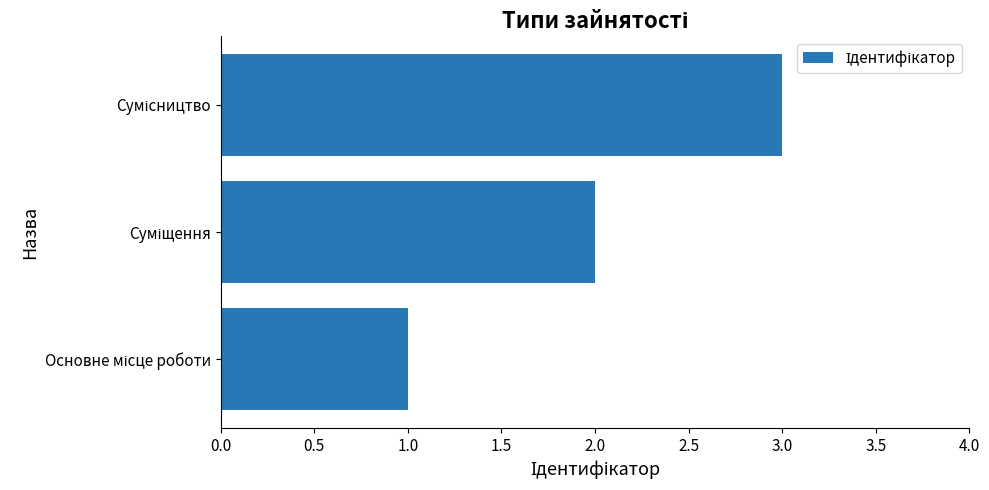

What is the greatest value displayed?

3